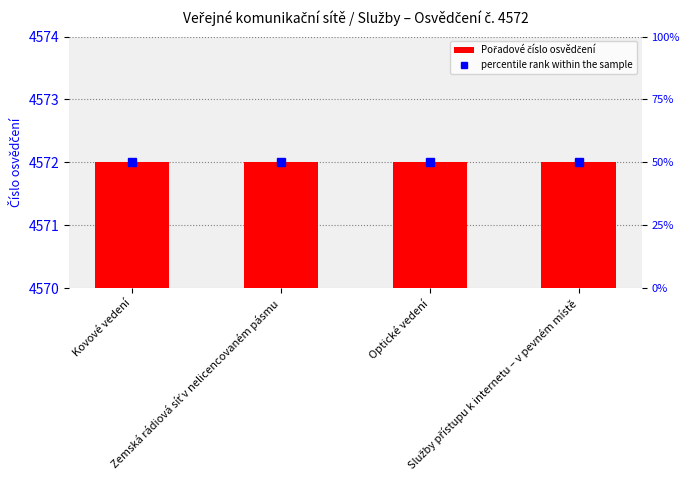

Is the value of Pořadové číslo osvědčení at Služby přístupu k internetu – v pevném místě greater than the value of percentile rank within the sample at Optické vedení?

Yes